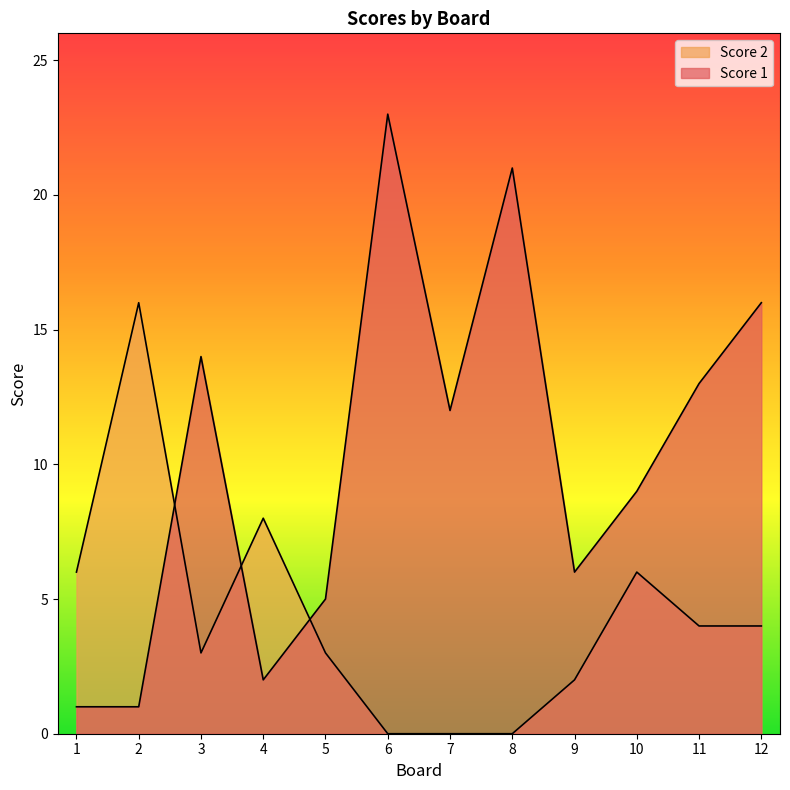

At which category does Score 2 reach its first local valley?

3